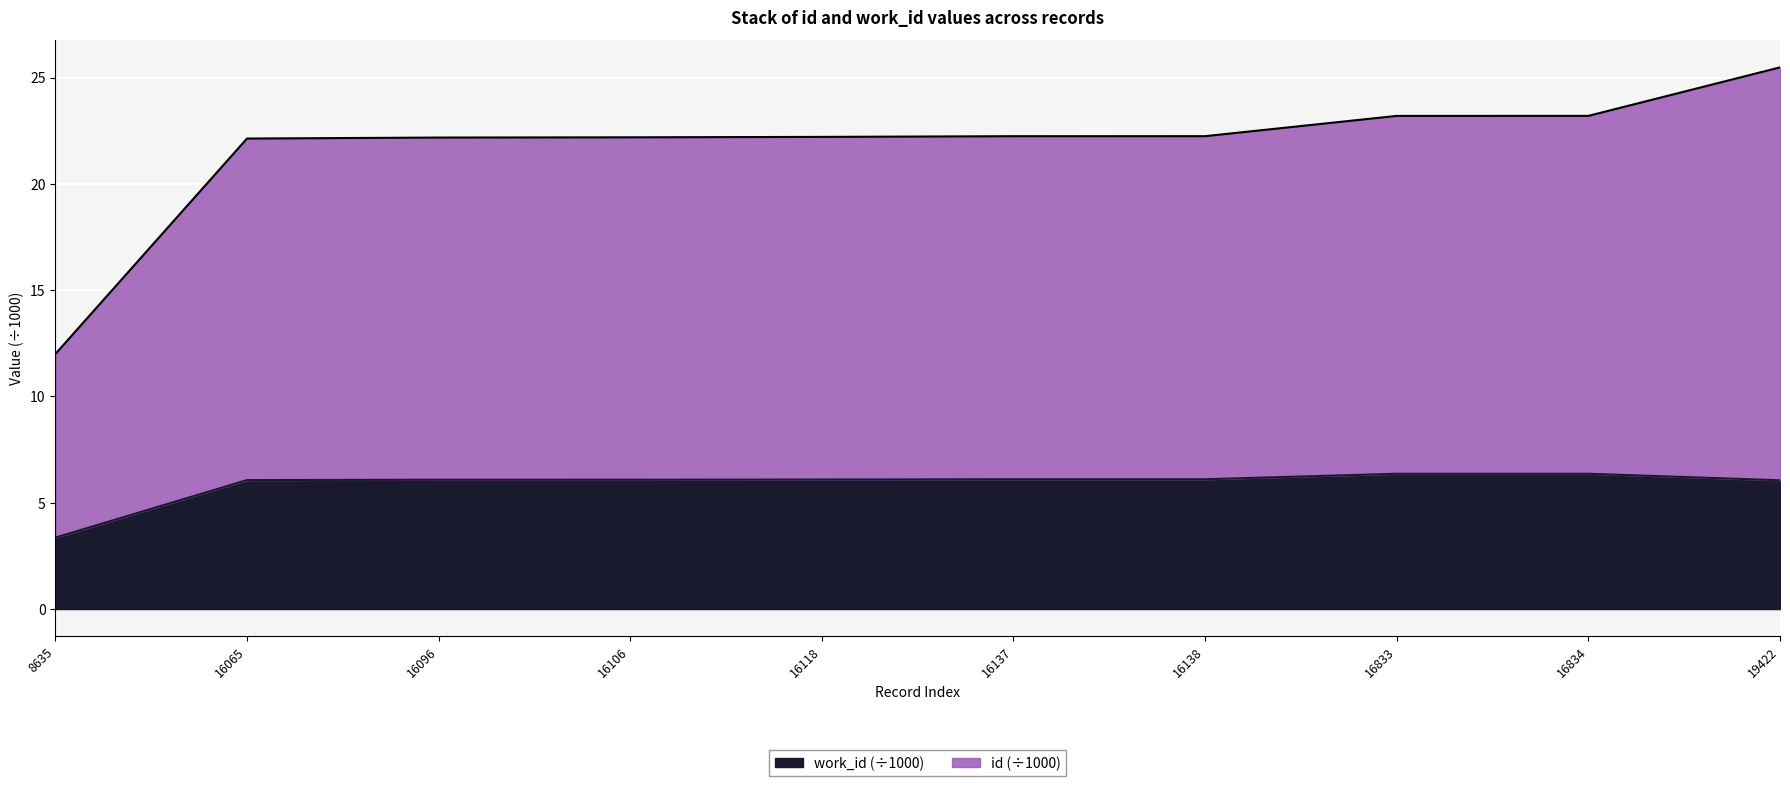

At which category does the chart reach its minimum across all series?

8635